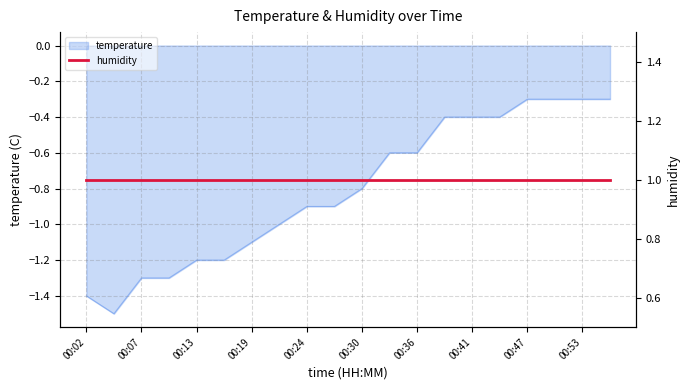

How many points are lower than both their immediate neighbors (excluding endpoints)?

1